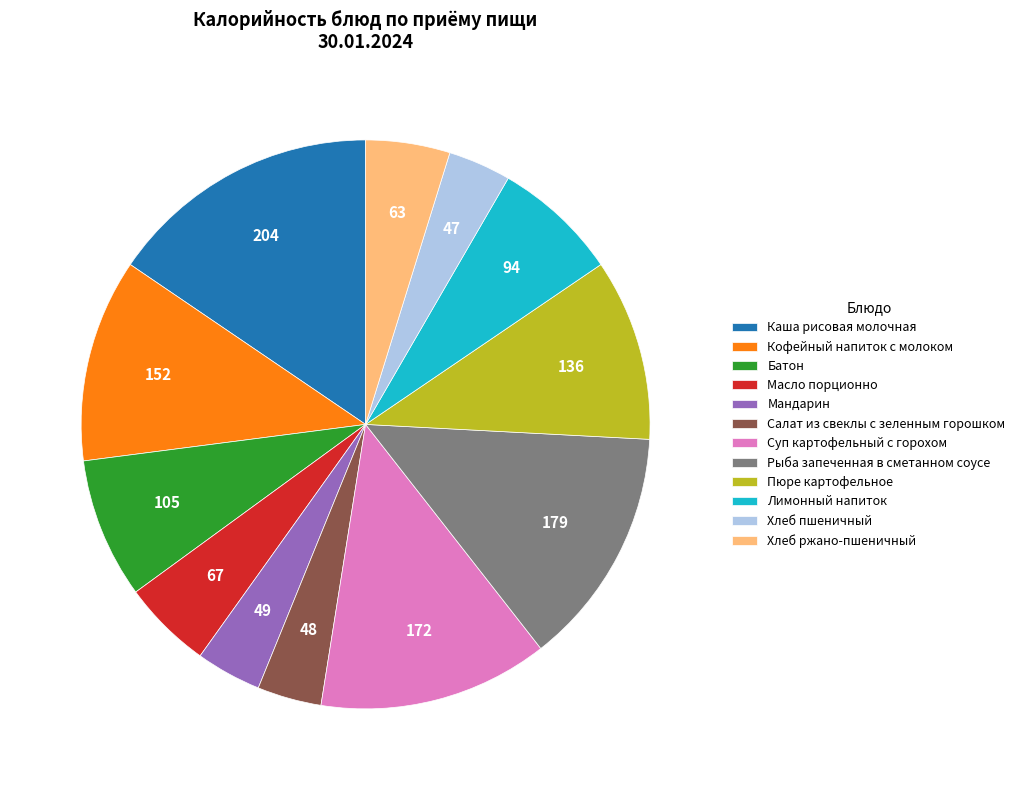

The Рыба запеченная в сметанном соусе slice represents 27% of the pie. True or false?

False